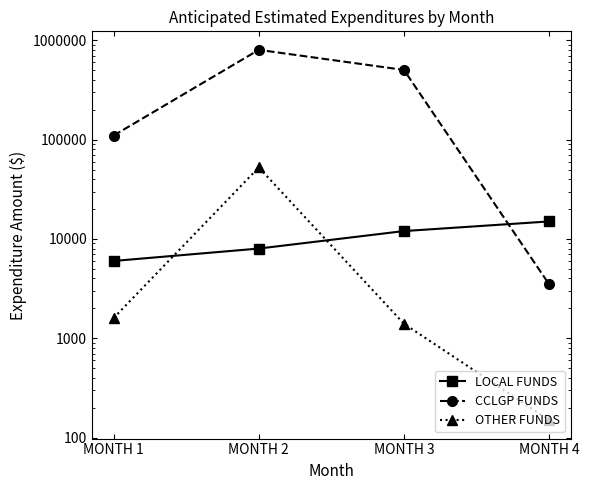

How many data points in CCLGP FUNDS are above 503000?

1